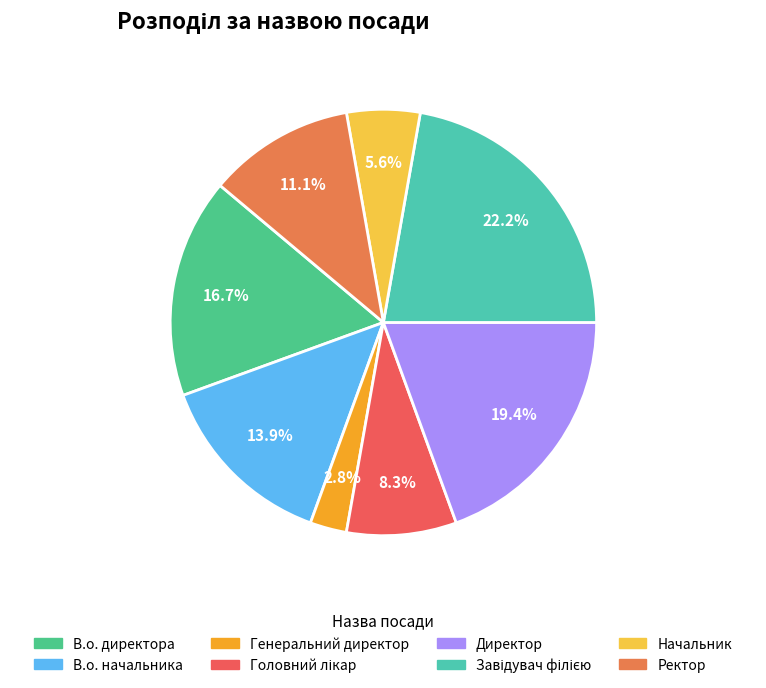

How many segments does this pie chart have?

8